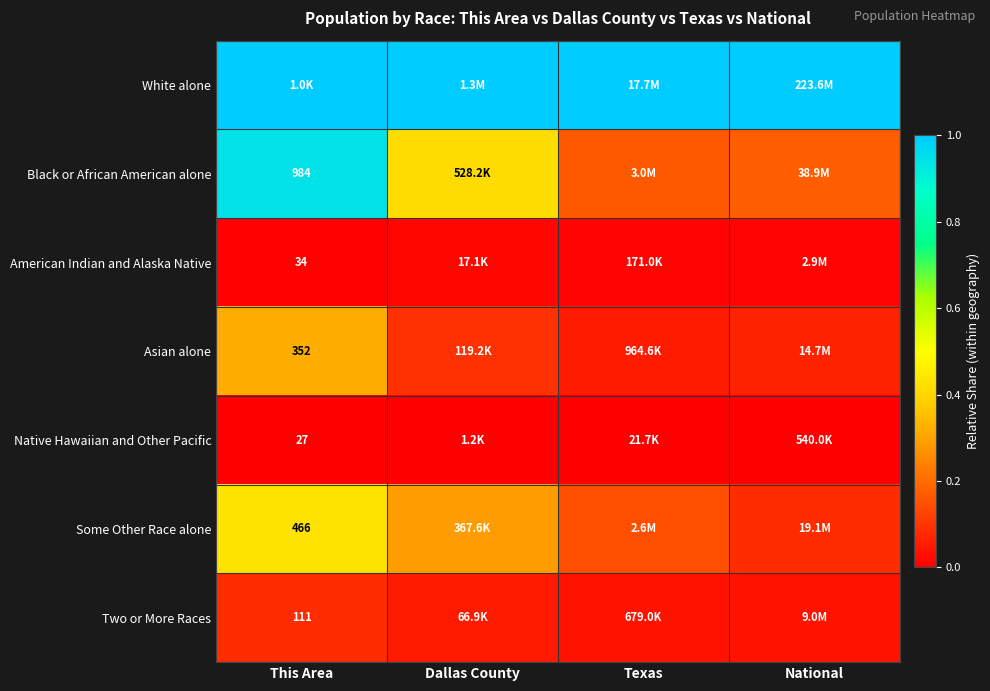

At how many categories does at least one series exceed 0?

4